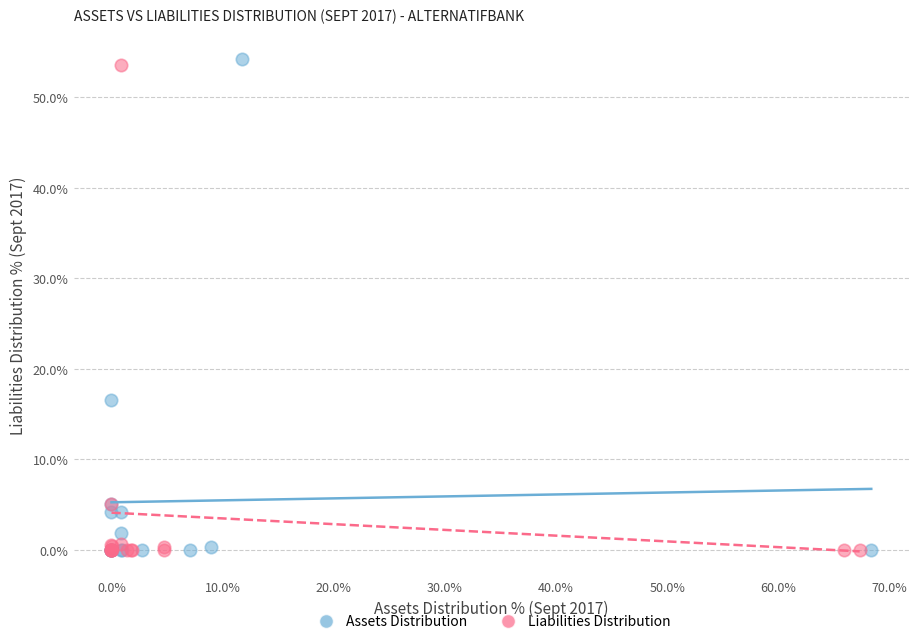

Which series contains the highest Y value?

Assets Distribution